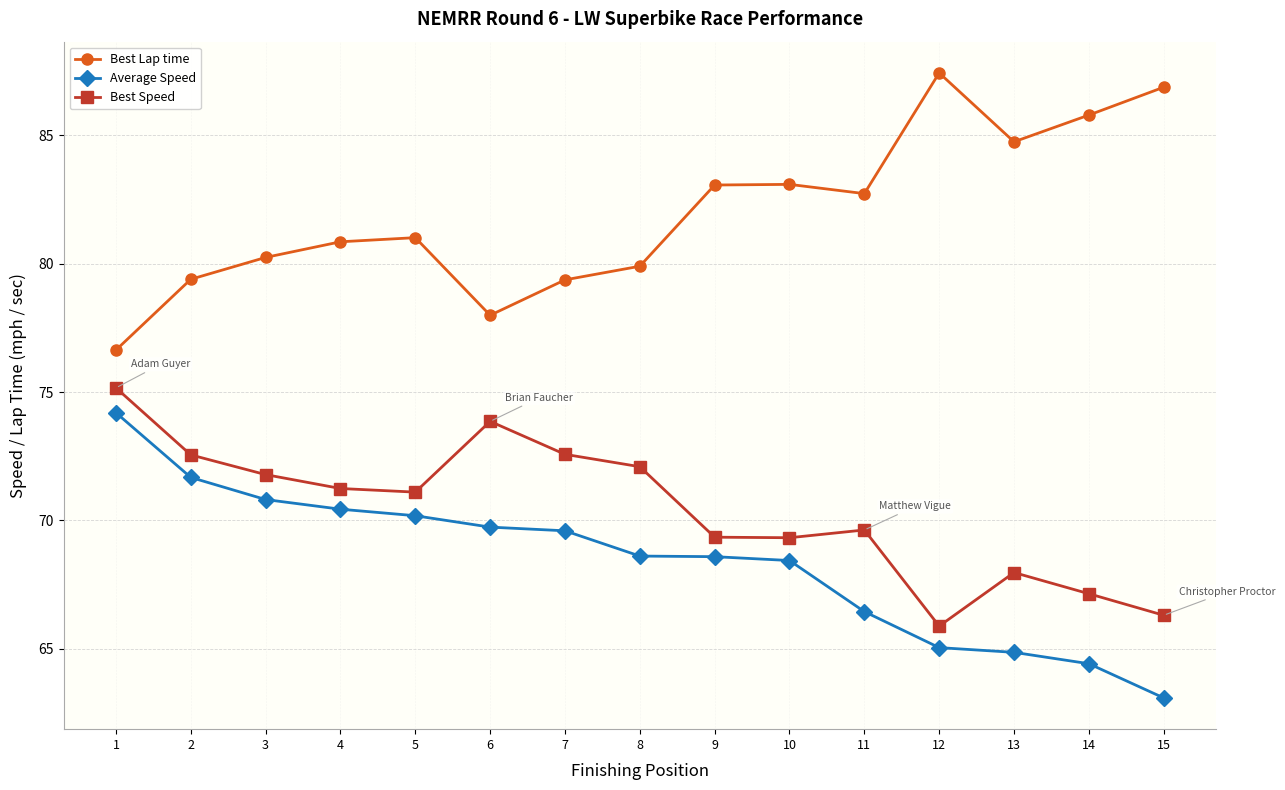

What are all the series names shown in the legend?

Best Lap time, Average Speed, Best Speed